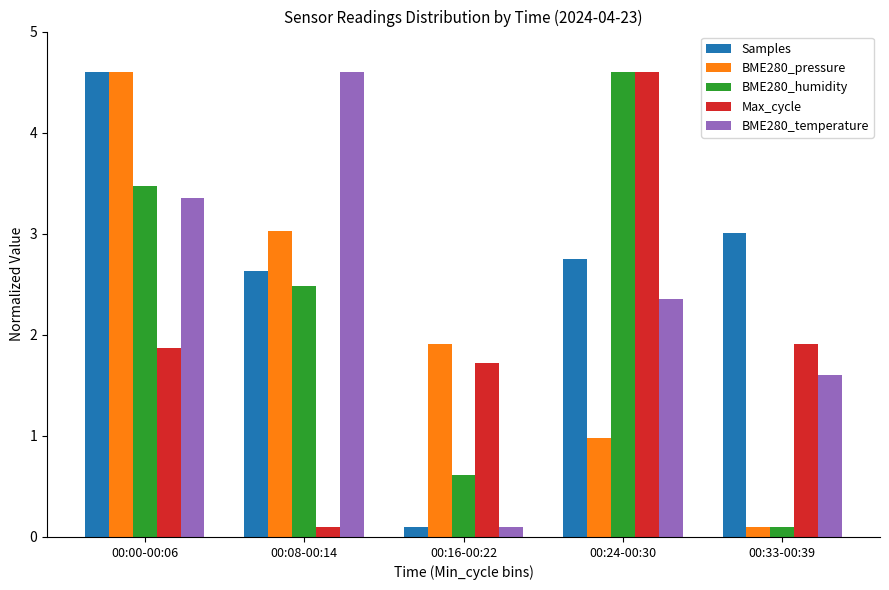

The BME280_pressure series shows 1.9 at 00:16-00:22. True or false?

True